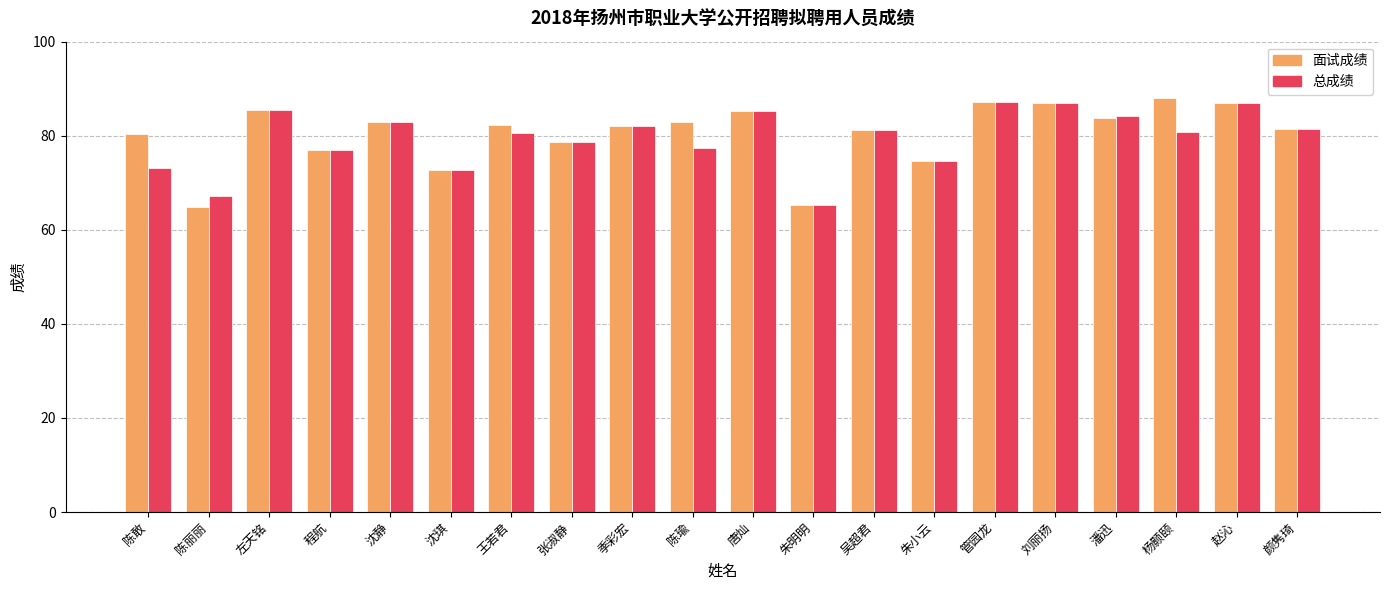

True or false: 总成绩 has a value of 72.8 at 沈琪.

True